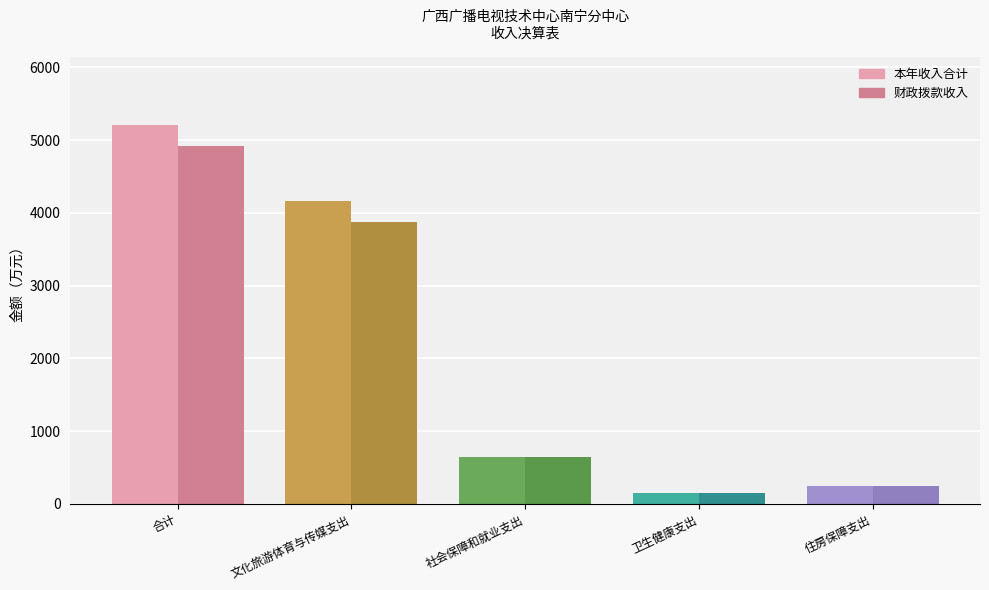

How many bars are there in each group?

2